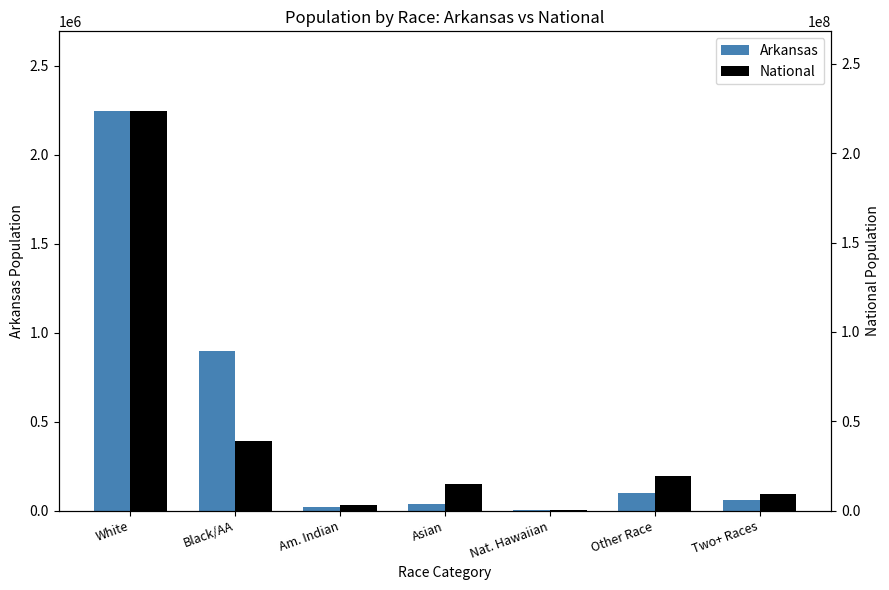

Is it true that Arkansas equals 895449 at Black/AA?

True